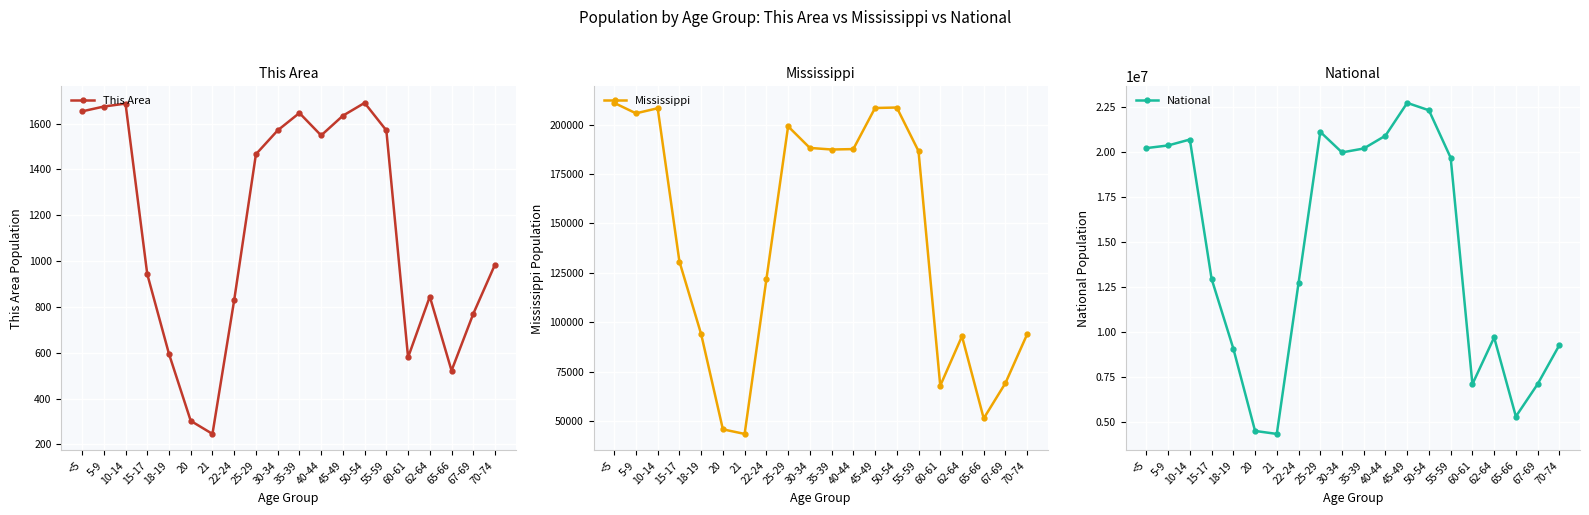

How many data points in This Area are less than 1466?

10